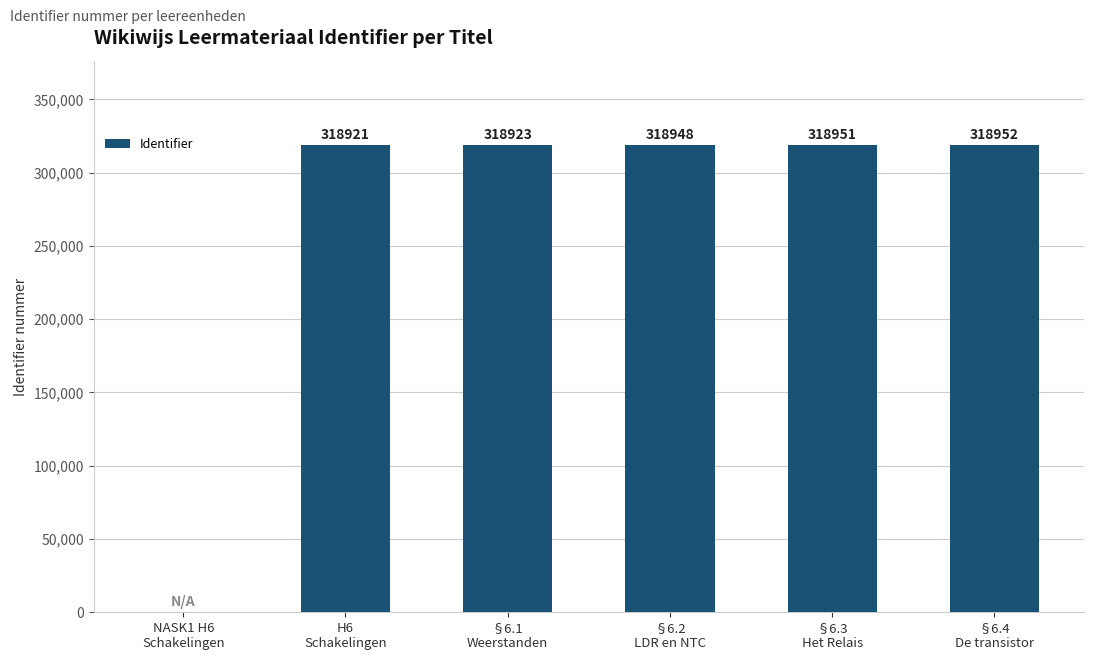

What is the maximum value shown in the chart?

318952